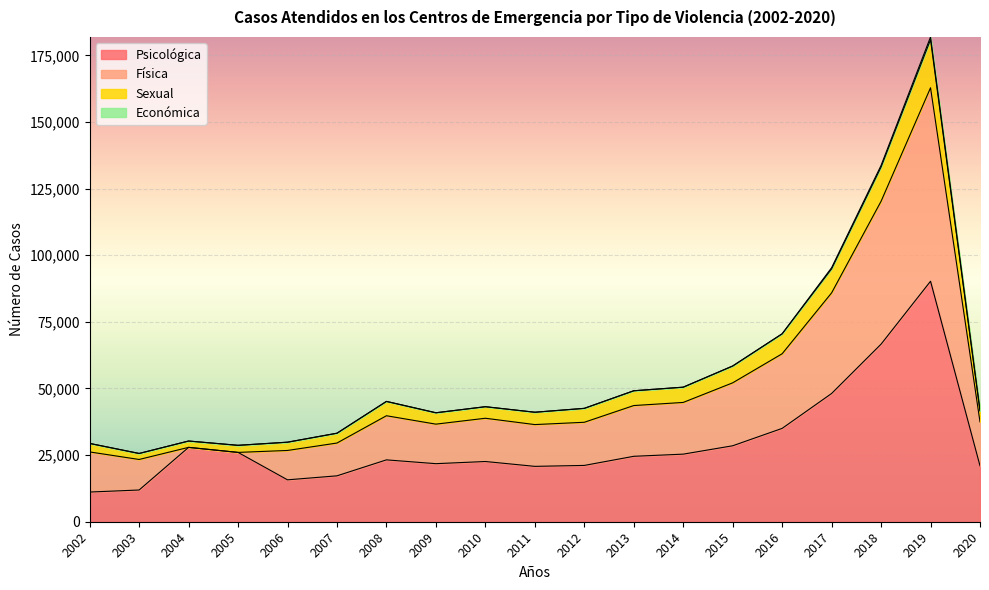

Is it true that Sexual equals 33212 at 2007?

True